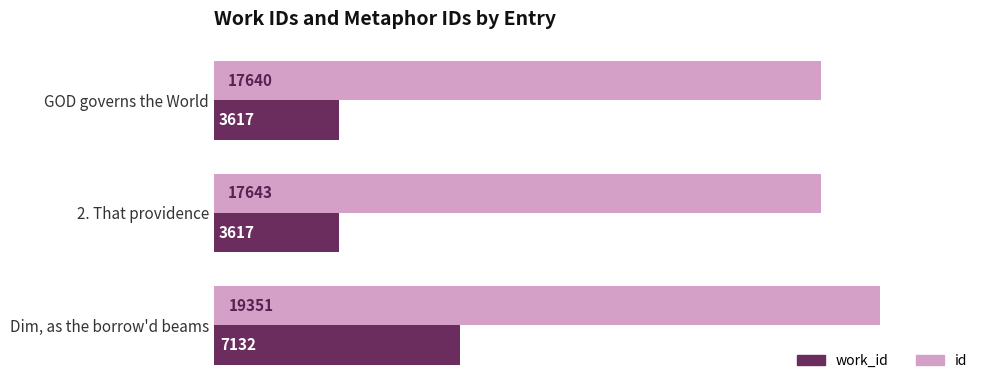

Rank the series by their average value, from lowest to highest.

work_id, id